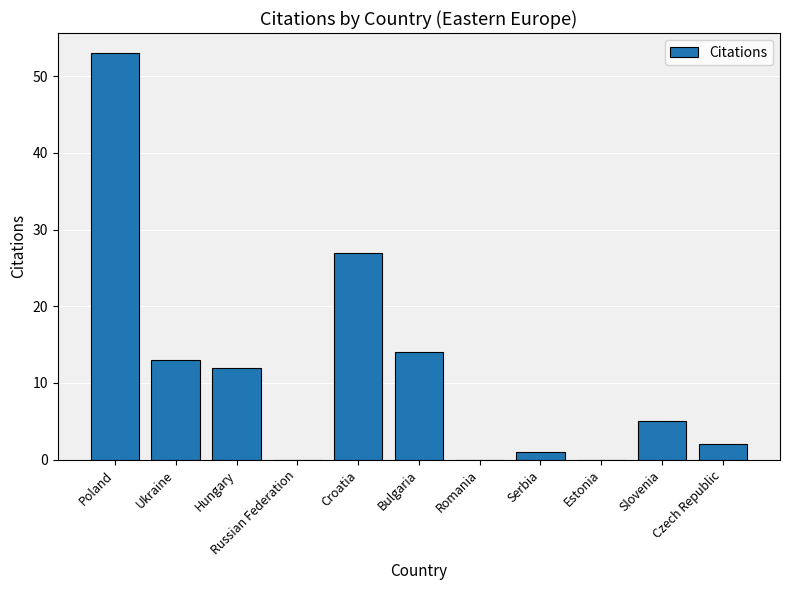

Are the bars grouped side by side (vs. stacked)?

No